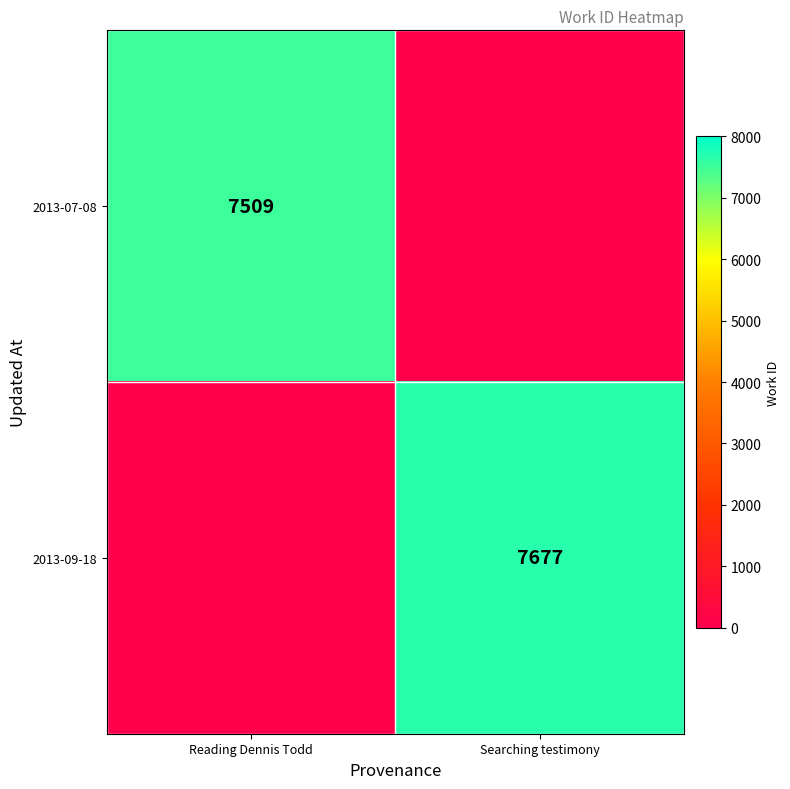

The value of 2013-07-08 at Reading Dennis Todd is 7509. True or false?

True